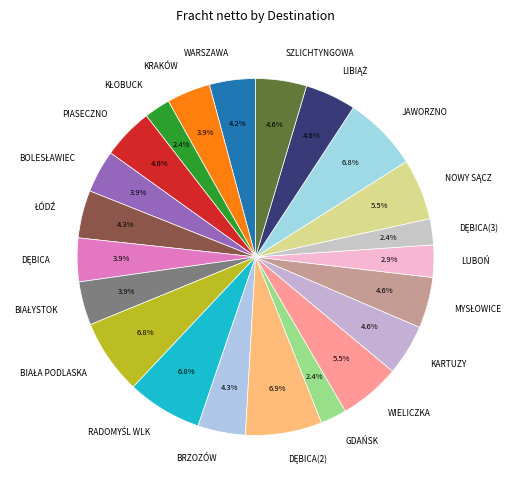

Is the sum of WARSZAWA and KARTUZY greater than half?

No